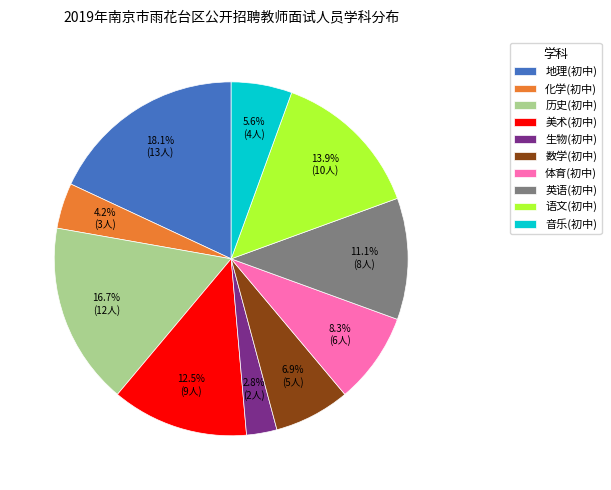

To the nearest percent, what is the difference between the largest and smallest slice percentages?

15%